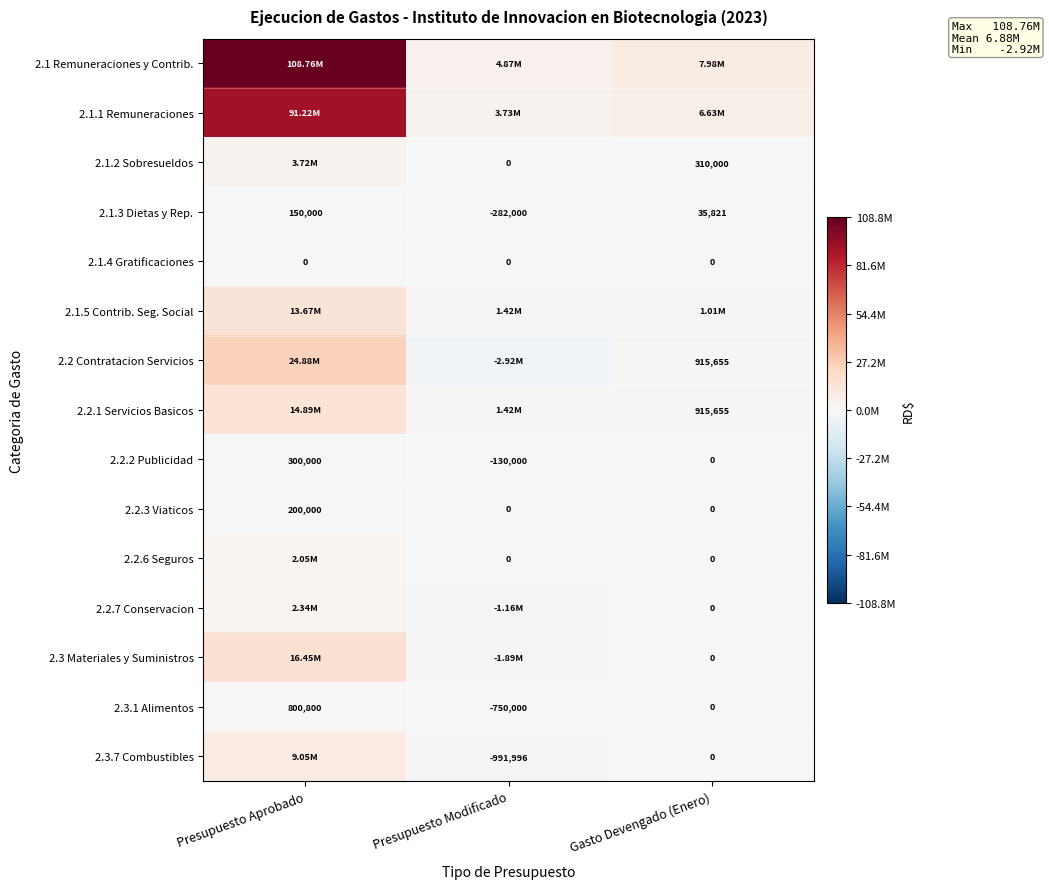

What is the maximum value shown in the chart?

108757301.0